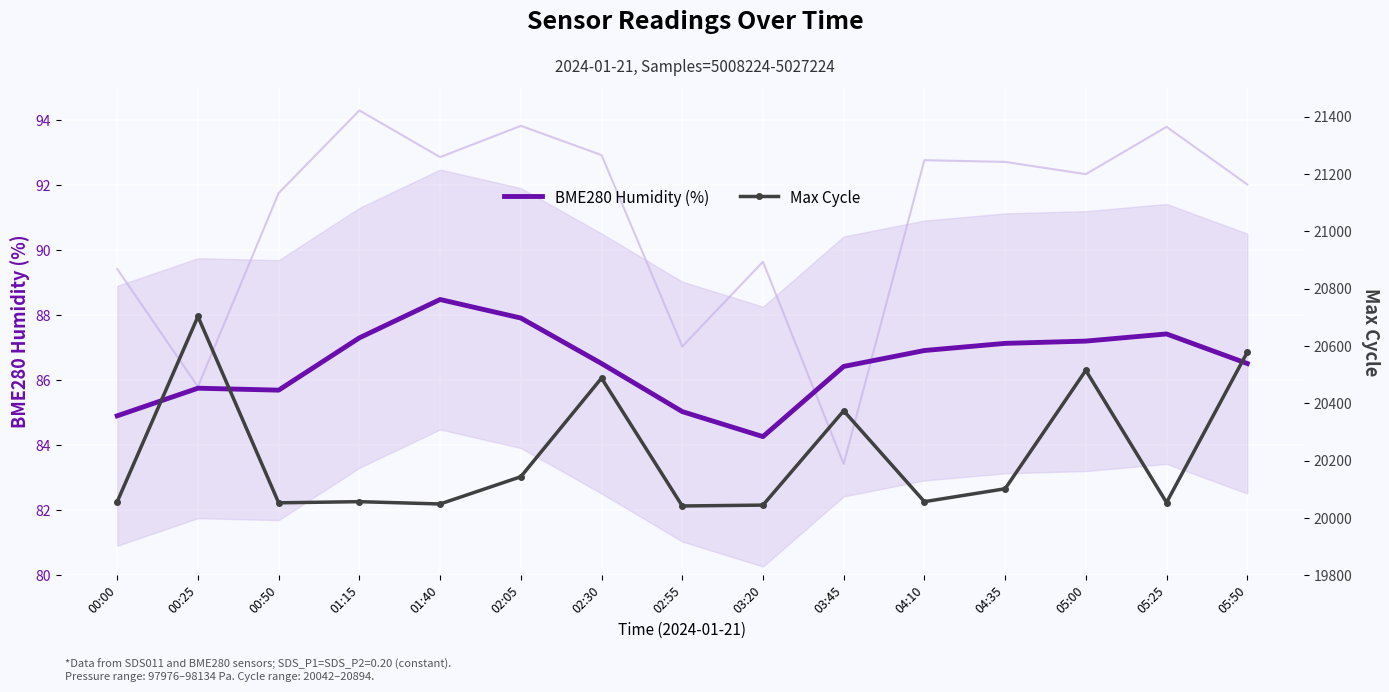

Reading left to right, list all the values displayed in this chart.

BME280 Humidity (%): 00:00=84.9	00:25=85.8	00:50=85.7	01:15=87.3	01:40=88.5	02:05=87.9	02:30=86.5	02:55=85.0	03:20=84.3	03:45=86.4	04:10=86.9	04:35=87.1	05:00=87.2	05:25=87.4	05:50=86.5
Max Cycle: 00:00=20057.0	00:25=20703.0	00:50=20053.0	01:15=20057.0	01:40=20049.0	02:05=20144.0	02:30=20488.0	02:55=20042.0	03:20=20045.0	03:45=20374.0	04:10=20057.0	04:35=20102.0	05:00=20515.0	05:25=20054.0	05:50=20578.0